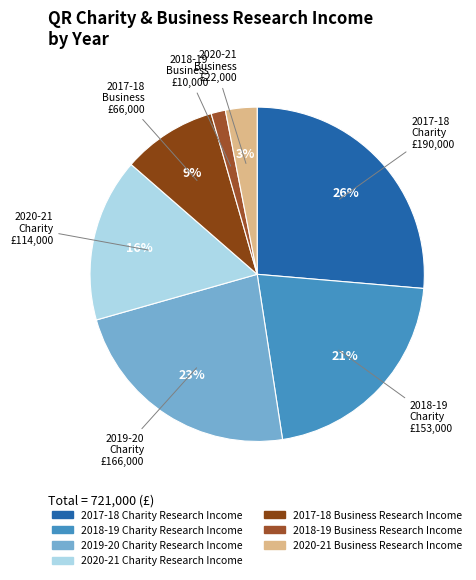

Count the number of slices in the pie.

7